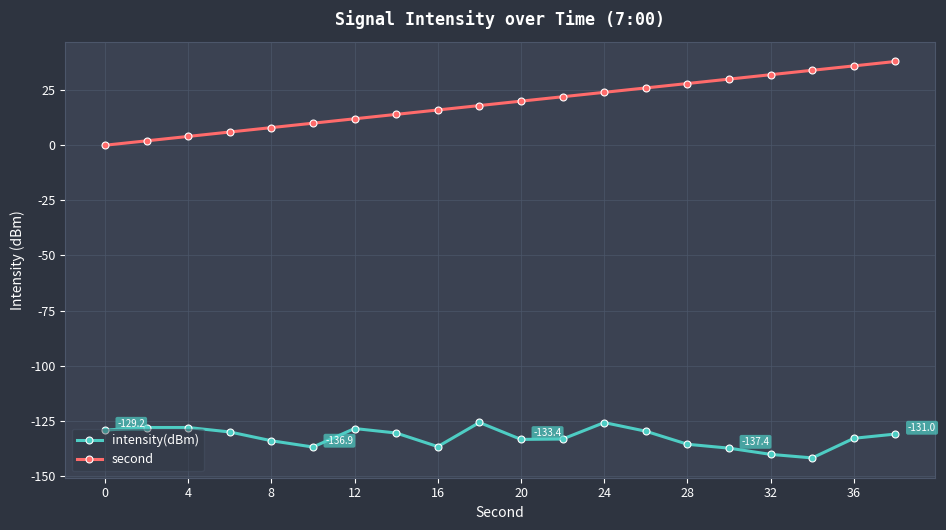

How many lines are shown in the chart?

2